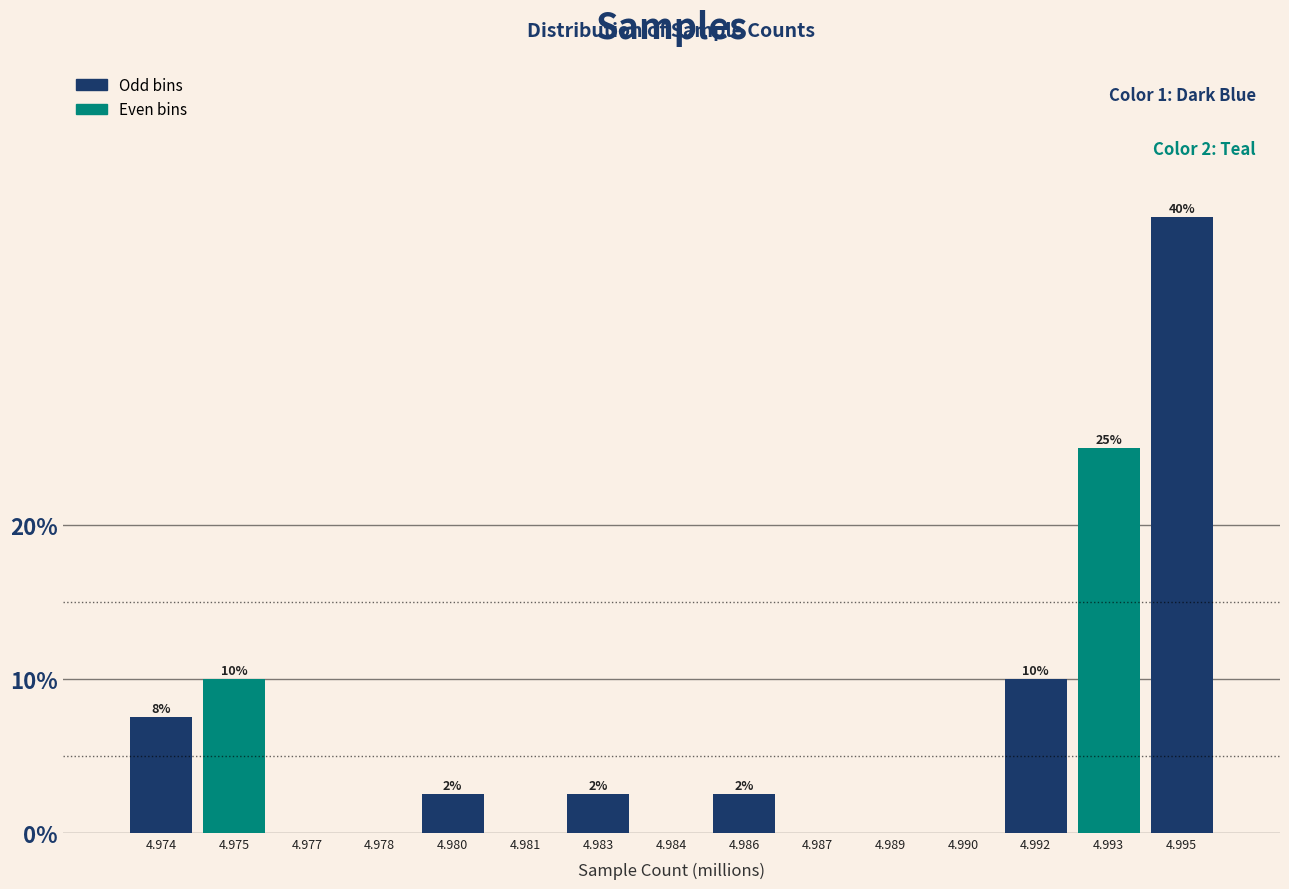

At which label does the data first exceed 2?

4.974